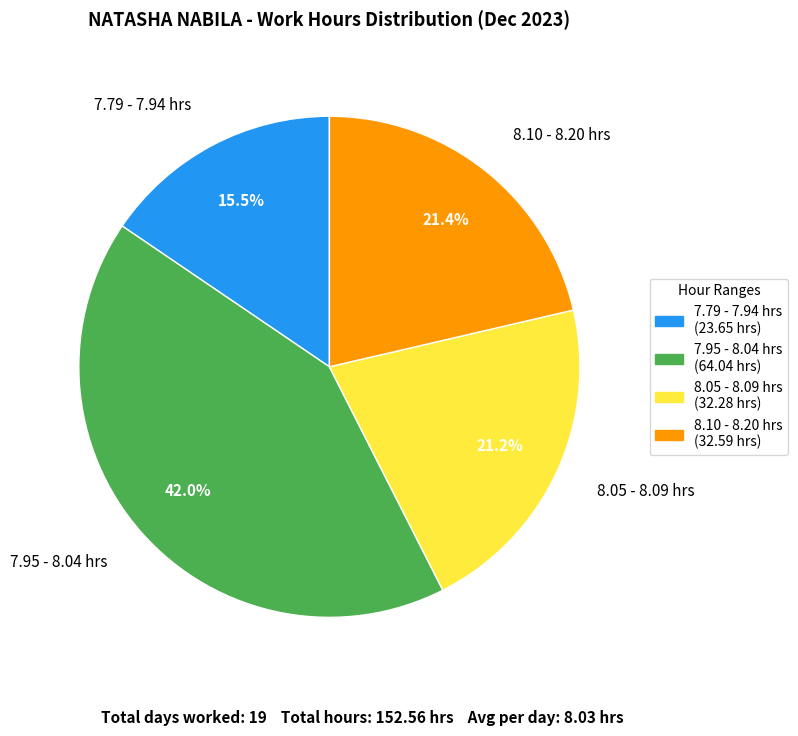

Combined, do 7.95 - 8.04 hrs and 8.05 - 8.09 hrs account for over 50%?

Yes